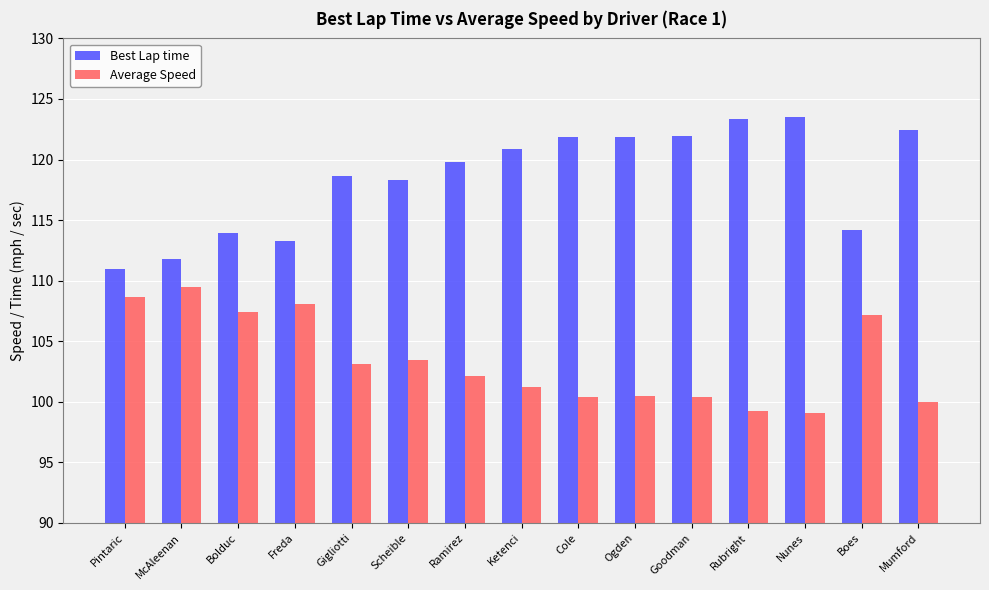

How many series are shown in this chart?

2